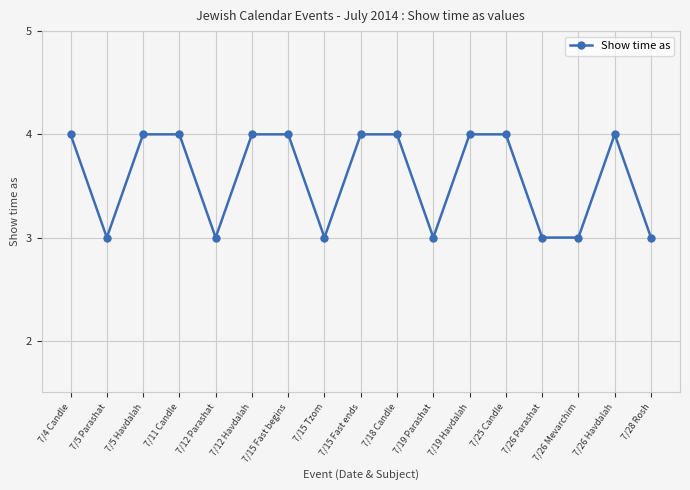

The chart shows a value of 2 at 7/4 Candle. True or false?

False